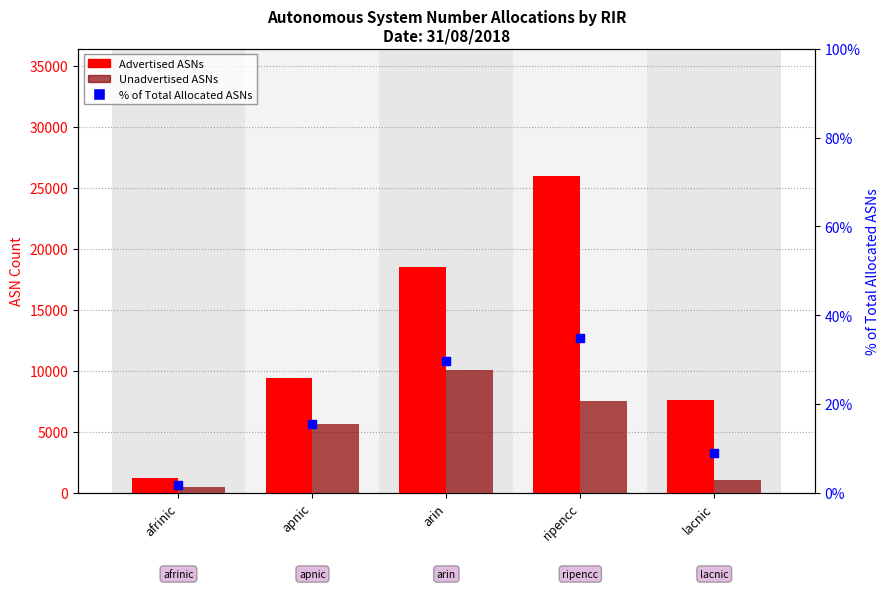

Is the value of % of Total ASNs at lacnic greater than the value of Advertised ASNs at arin?

No